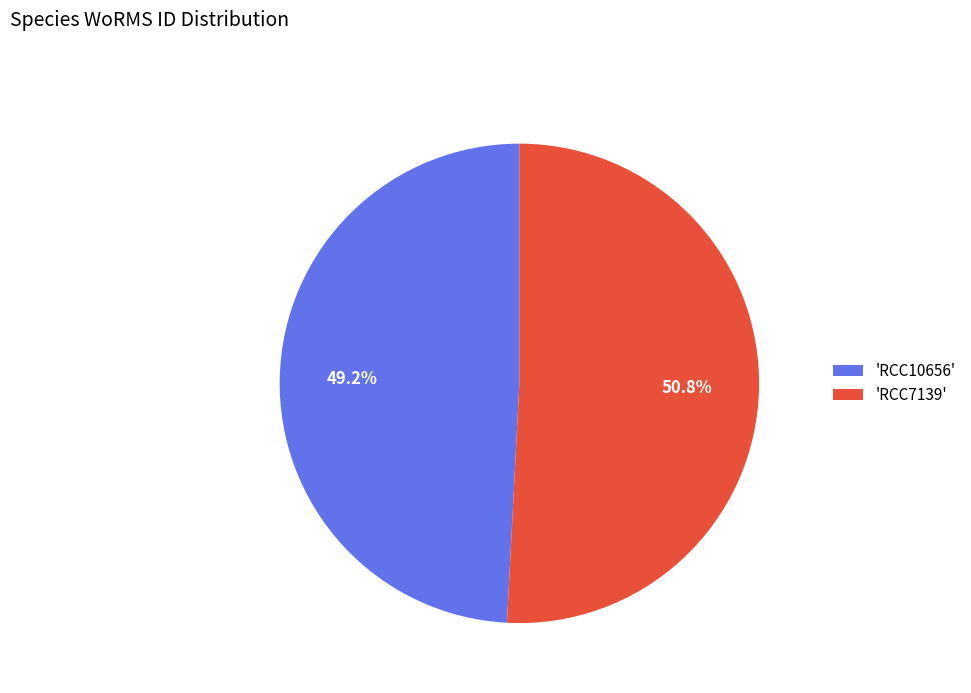

Which slice is the smallest?

'RCC10656'